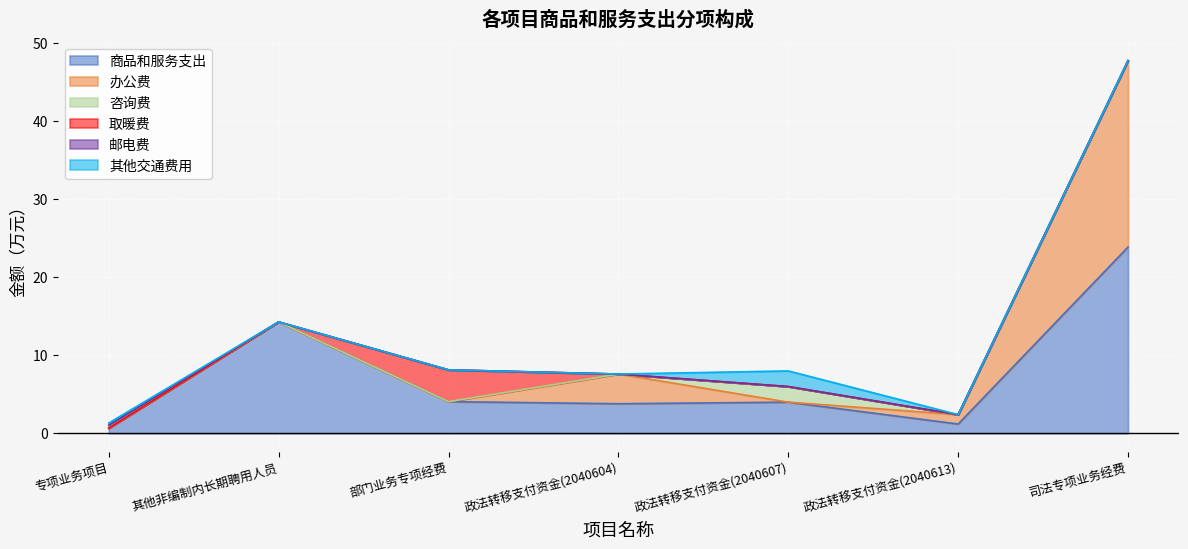

How many categories are shown in the chart?

7